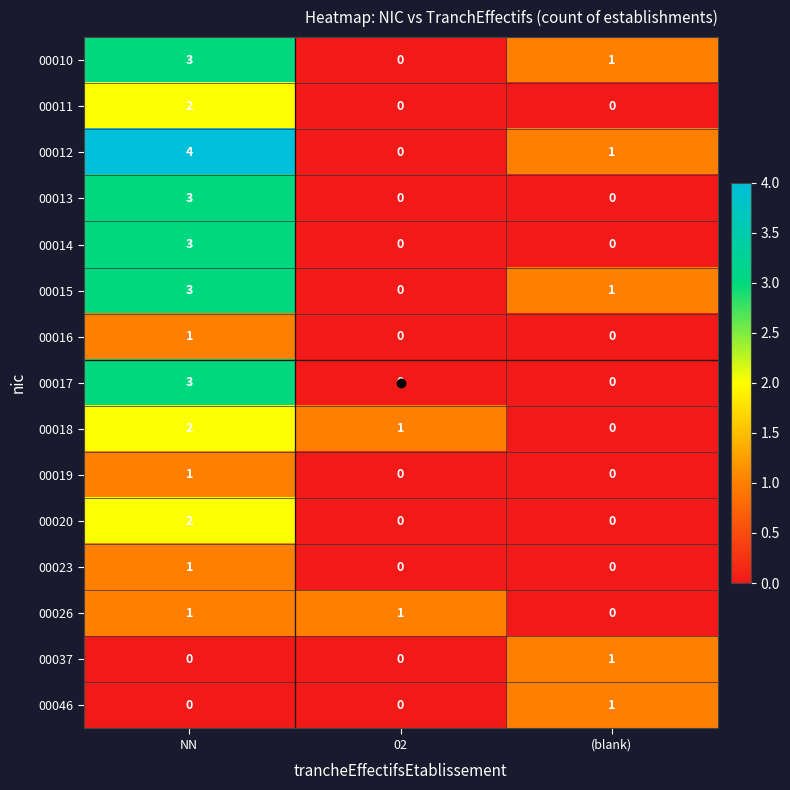

How many series are shown in this chart?

15